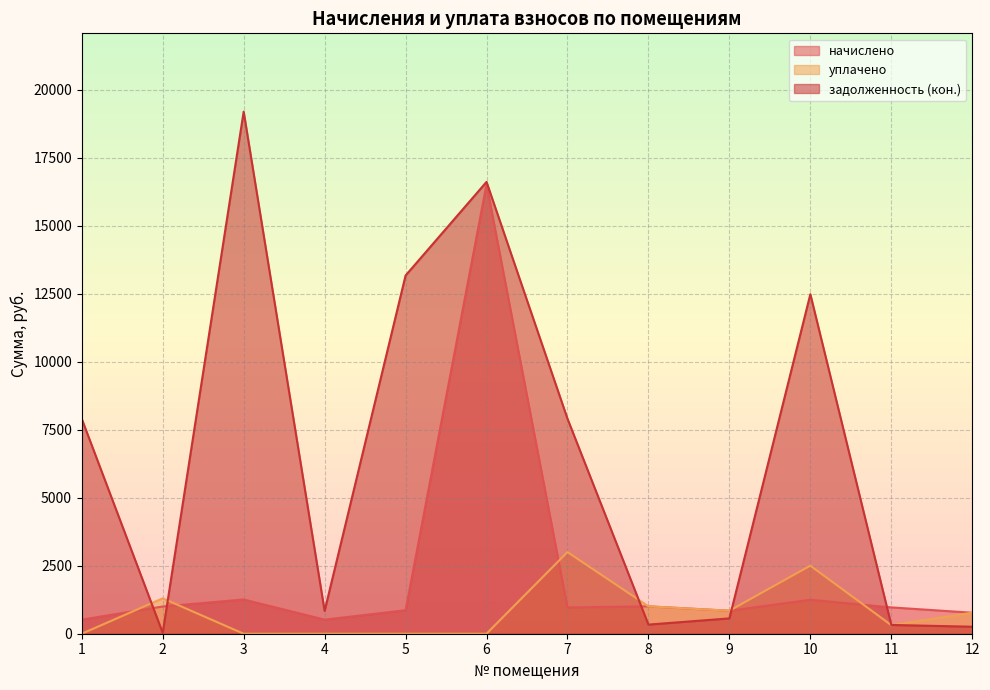

How many lines are shown in the chart?

3